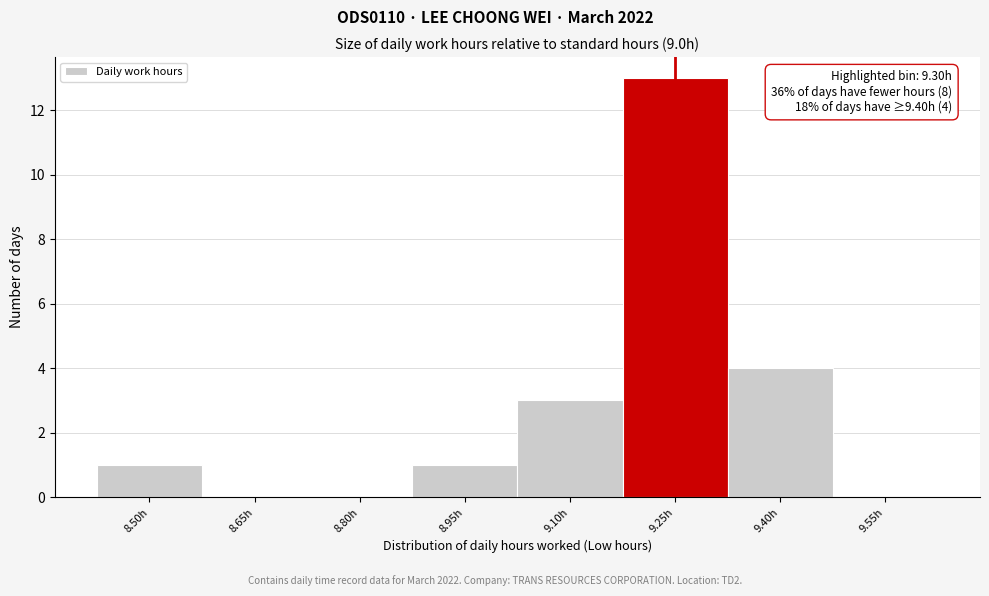

Reading right to left, what are all the values shown in this chart?

9.55h=0	9.40h=4	9.25h=13	9.10h=3	8.95h=1	8.80h=0	8.65h=0	8.50h=1